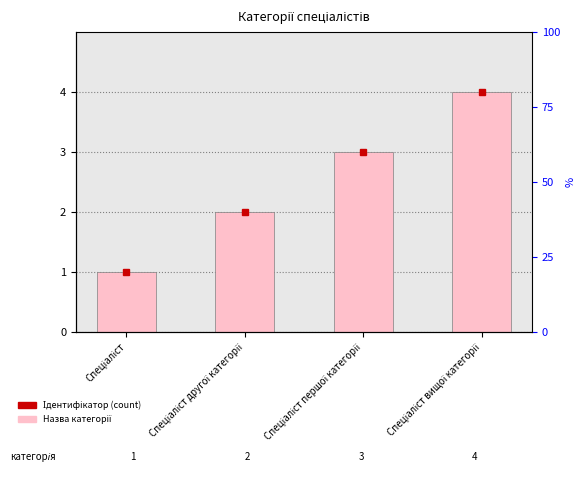

The value at Спеціаліст is 1. True or false?

True